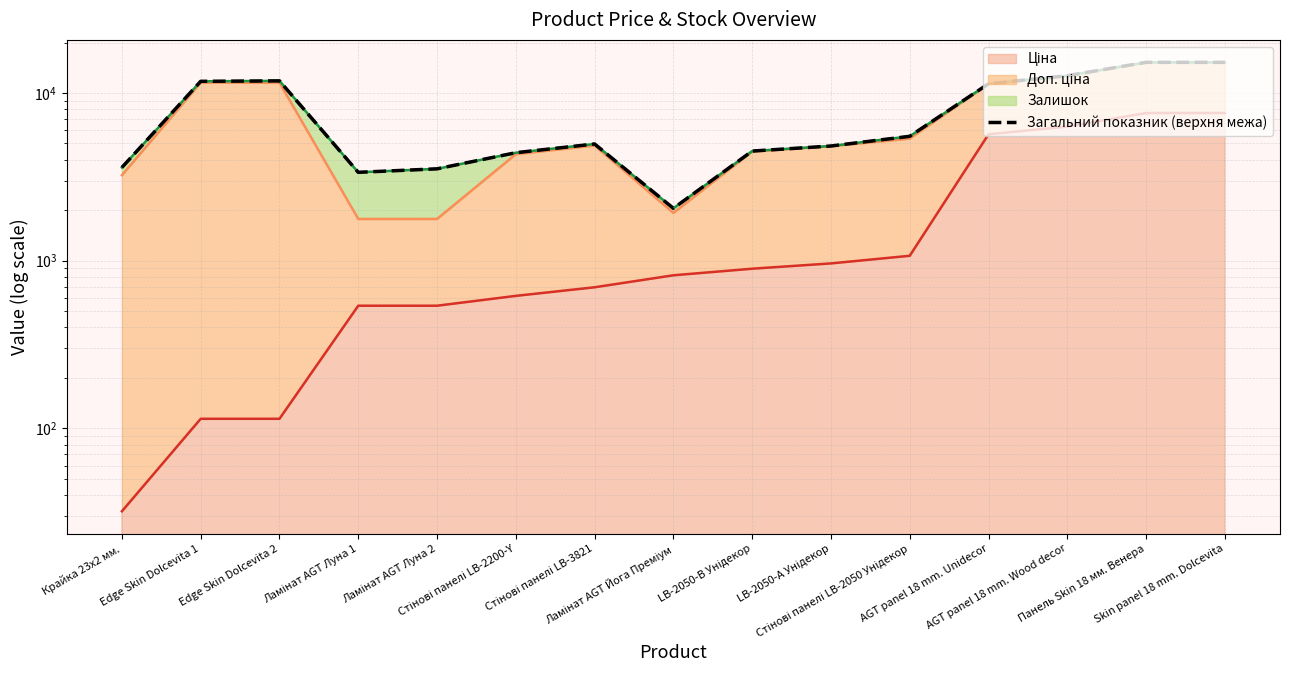

Reading left to right, what are all the values shown in this chart?

Крайка 23x2 мм.=3597.1	Edge Skin Dolcevita 1=11739.1	Edge Skin Dolcevita 2=11814.1	Ламінат AGT Луна 1=3365.4	Ламінат AGT Луна 2=3530.4	Стінові панелі LB-2200-Y=4404.9	Стінові панелі LB-3821=4965.8	Ламінат AGT Йога Преміум=2052.7	LB-2050-В Унідекор=4505.5	LB-2050-А Унідекор=4829.6	Стінові панелі LB-2050 Унідекор=5517.9	AGT panel 18 mm. Unidecor=11348.6	AGT panel 18 mm. Wood decor=12683.5	Панель Skin 18 мм. Венера=15236.1	Skin panel 18 mm. Dolcevita=15231.1